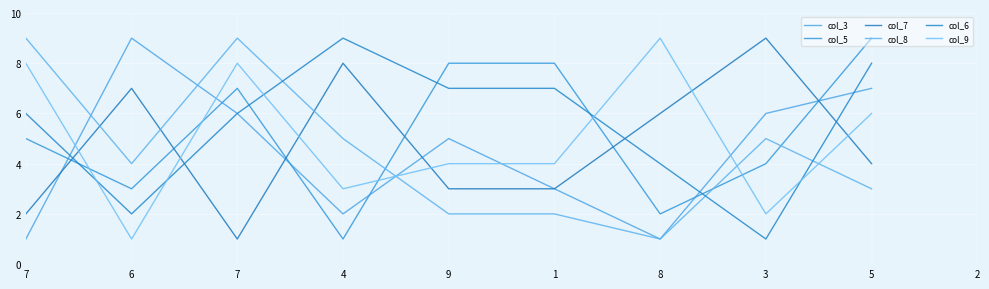

How many lines are shown in the chart?

6